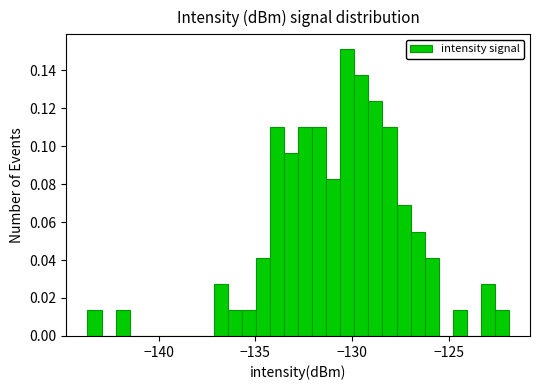

Around what value on the x-axis is the tallest bar? Give the approximate position of its centre, as read against the axis.

-130.0